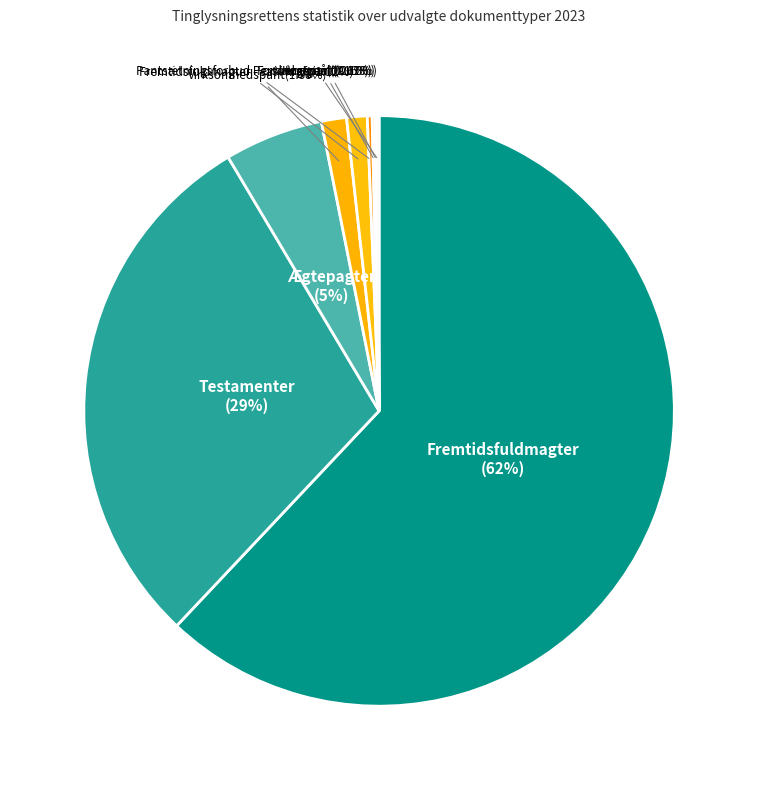

Rank the categories by value from lowest to highest.

Fordringspant, Høstpant, Værgemål, Pantsætningsforbud Personbogen, Fremtidsfuldmagter - sat i kraft, Virksomhedspant, Ægtepagter, Testamenter, Fremtidsfuldmagter